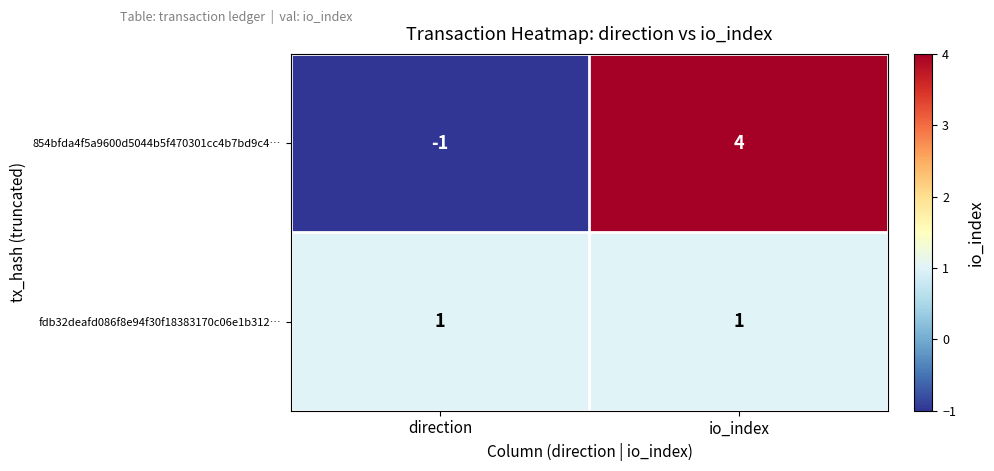

What is the minimum value shown in the chart?

-1